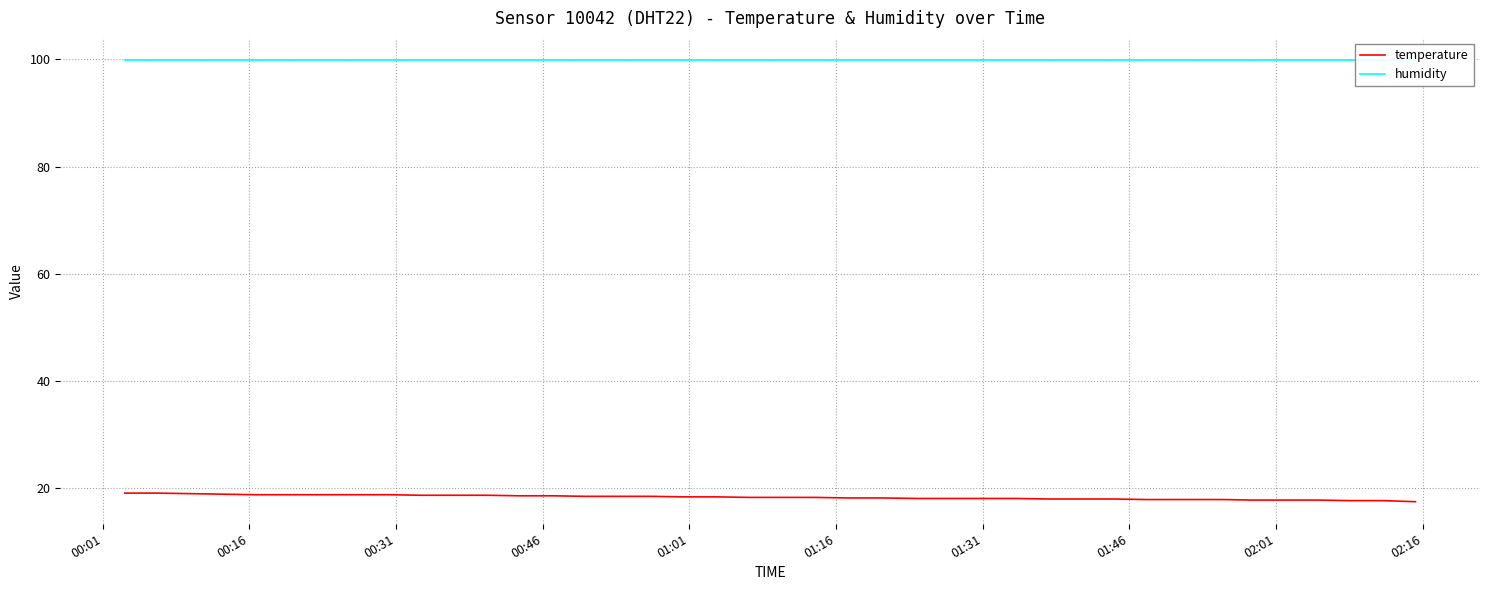

What is the greatest value displayed?

99.9